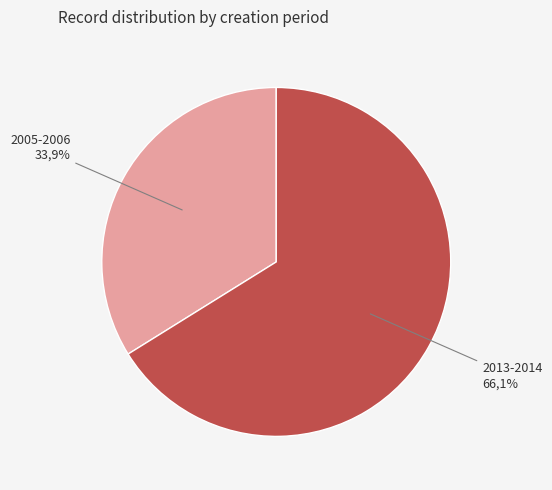

Is the sum of 2013-07-02 and 2005-08-29 greater than half?

No